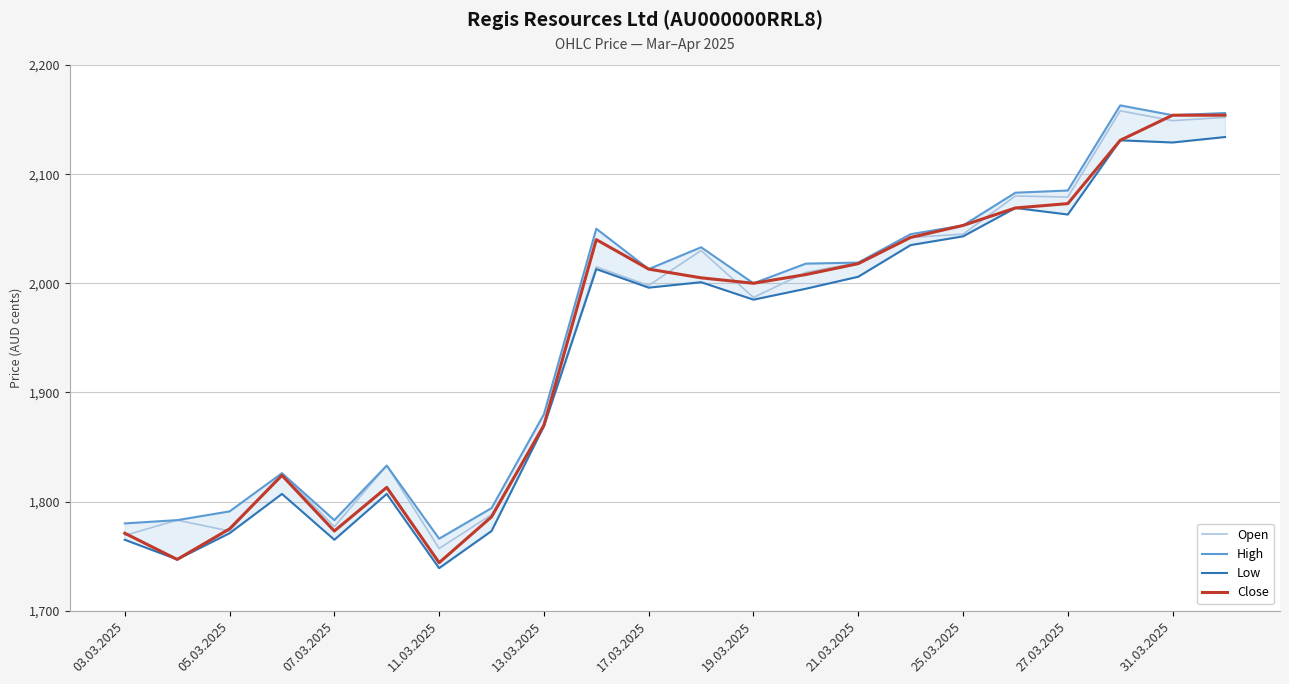

Where is Open nearest to the value 1957?

19.03.2025